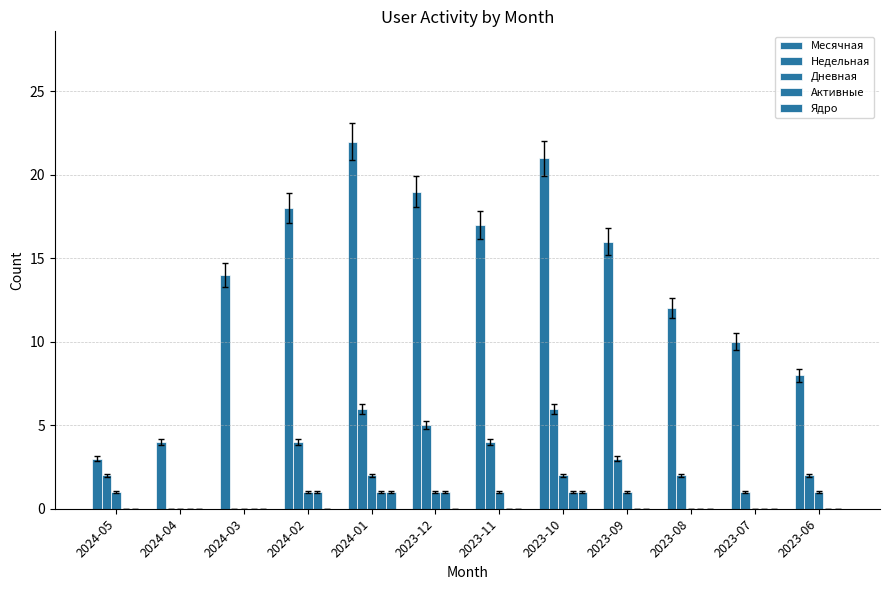

How many groups of bars are there?

12